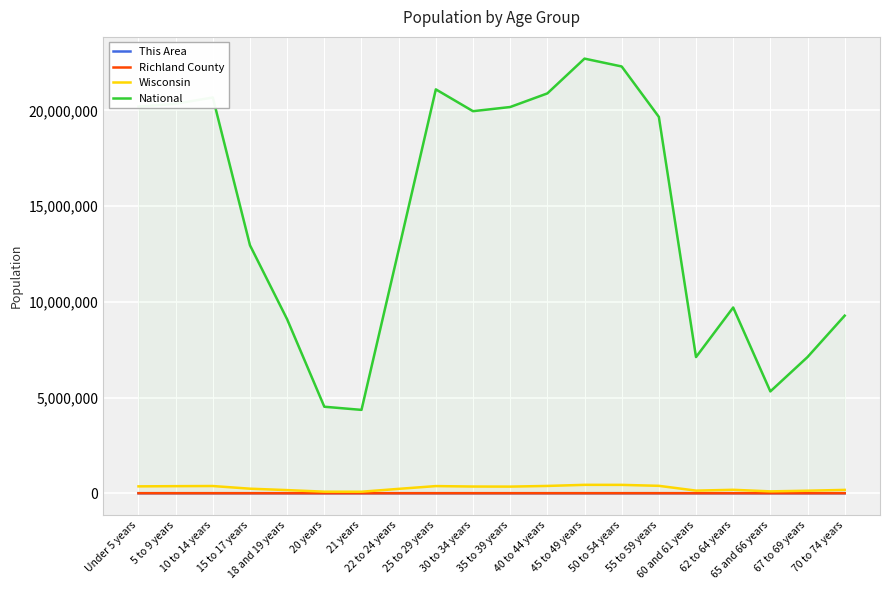

Reading left to right, list all the values displayed in this chart.

This Area: Under 5 years=43	5 to 9 years=43	10 to 14 years=31	15 to 17 years=25	18 and 19 years=15	20 years=1	21 years=6	22 to 24 years=16	25 to 29 years=36	30 to 34 years=26	35 to 39 years=21	40 to 44 years=27	45 to 49 years=26	50 to 54 years=28	55 to 59 years=31	60 and 61 years=5	62 to 64 years=20	65 and 66 years=11	67 to 69 years=15	70 to 74 years=14
Richland County: Under 5 years=1175	5 to 9 years=1184	10 to 14 years=1103	15 to 17 years=738	18 and 19 years=515	20 years=220	21 years=136	22 to 24 years=506	25 to 29 years=934	30 to 34 years=932	35 to 39 years=994	40 to 44 years=1027	45 to 49 years=1282	50 to 54 years=1427	55 to 59 years=1495	60 and 61 years=474	62 to 64 years=634	65 and 66 years=368	67 to 69 years=505	70 to 74 years=746
Wisconsin: Under 5 years=358443	5 to 9 years=368617	10 to 14 years=375927	15 to 17 years=236505	18 and 19 years=162704	20 years=80763	21 years=78216	22 to 24 years=227573	25 to 29 years=372347	30 to 34 years=349347	35 to 39 years=345328	40 to 44 years=380338	45 to 49 years=437627	50 to 54 years=436126	55 to 59 years=385986	60 and 61 years=135437	62 to 64 years=178388	65 and 66 years=96316	67 to 69 years=130713	70 to 74 years=173467
National: Under 5 years=20201362	5 to 9 years=20348657	10 to 14 years=20677194	15 to 17 years=12954254	18 and 19 years=9086089	20 years=4519129	21 years=4354294	22 to 24 years=12712576	25 to 29 years=21101849	30 to 34 years=19962099	35 to 39 years=20179642	40 to 44 years=20890964	45 to 49 years=22708591	50 to 54 years=22298125	55 to 59 years=19664805	60 and 61 years=7113727	62 to 64 years=9704197	65 and 66 years=5319902	67 to 69 years=7115361	70 to 74 years=9278166